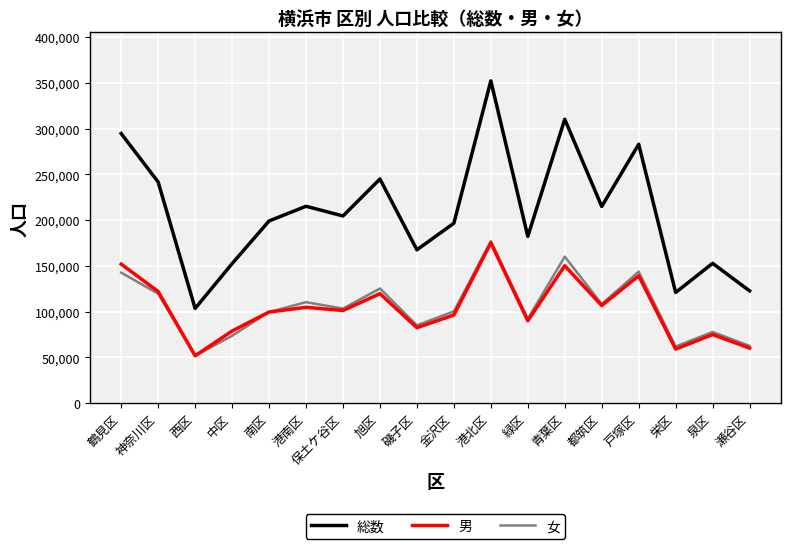

Which series has the widest spread of values?

総数